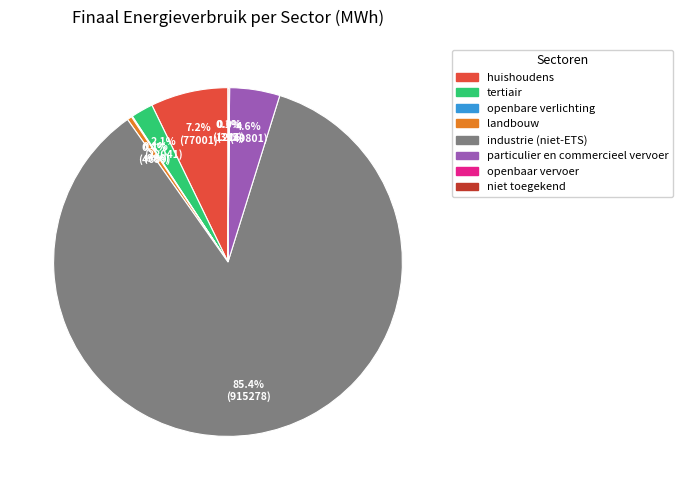

Which category has the biggest portion of the pie?

industrie (niet-ETS)